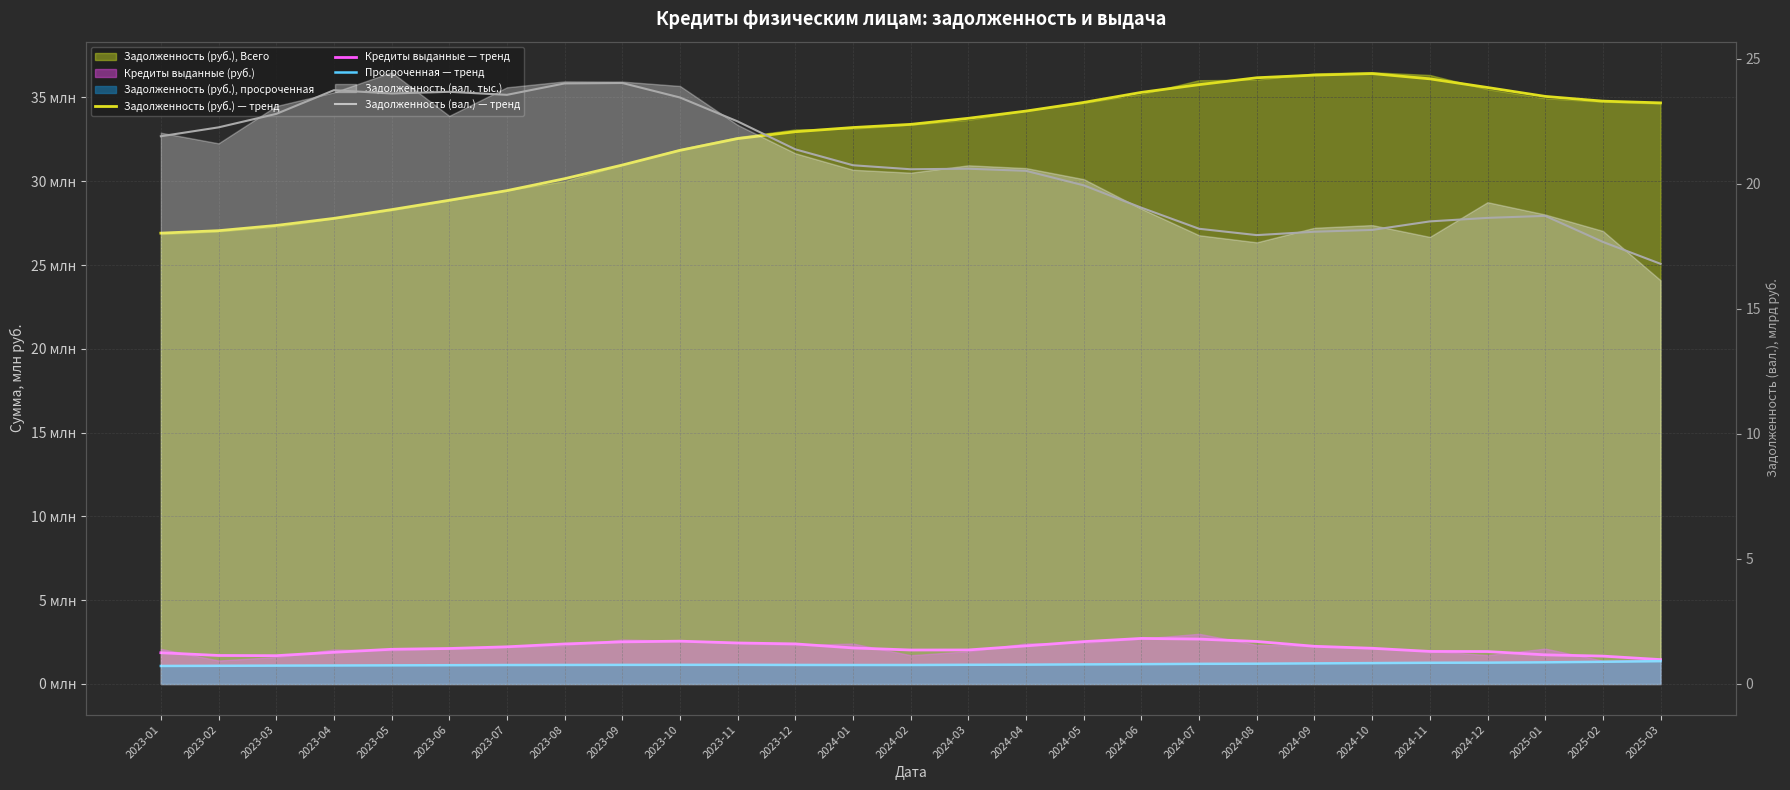

How many values in the Кредиты выданные — тренд series exceed 2?

18